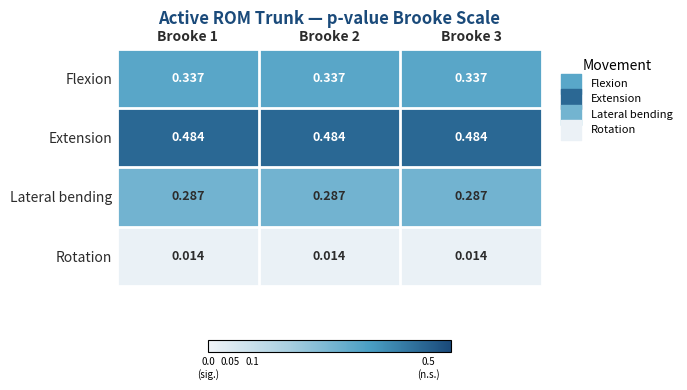

Rank the series at Brooke 3 from highest to lowest value.

Extension, Flexion, Lateral bending, Rotation